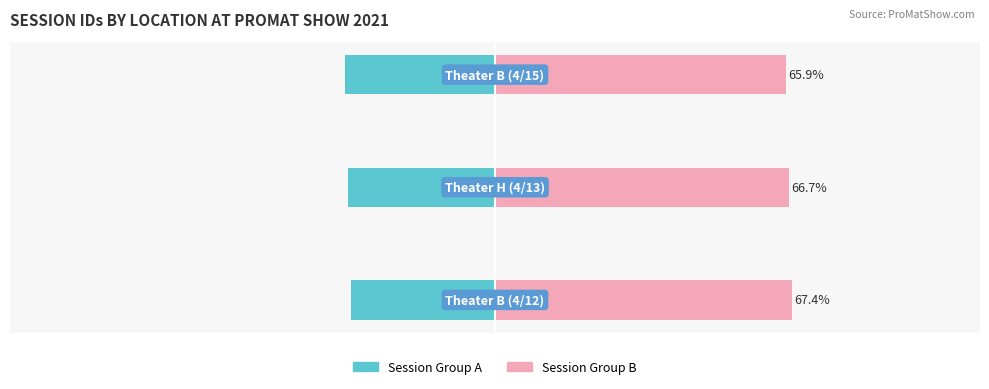

What are all the series names shown in the legend?

Session Group A, Session Group B